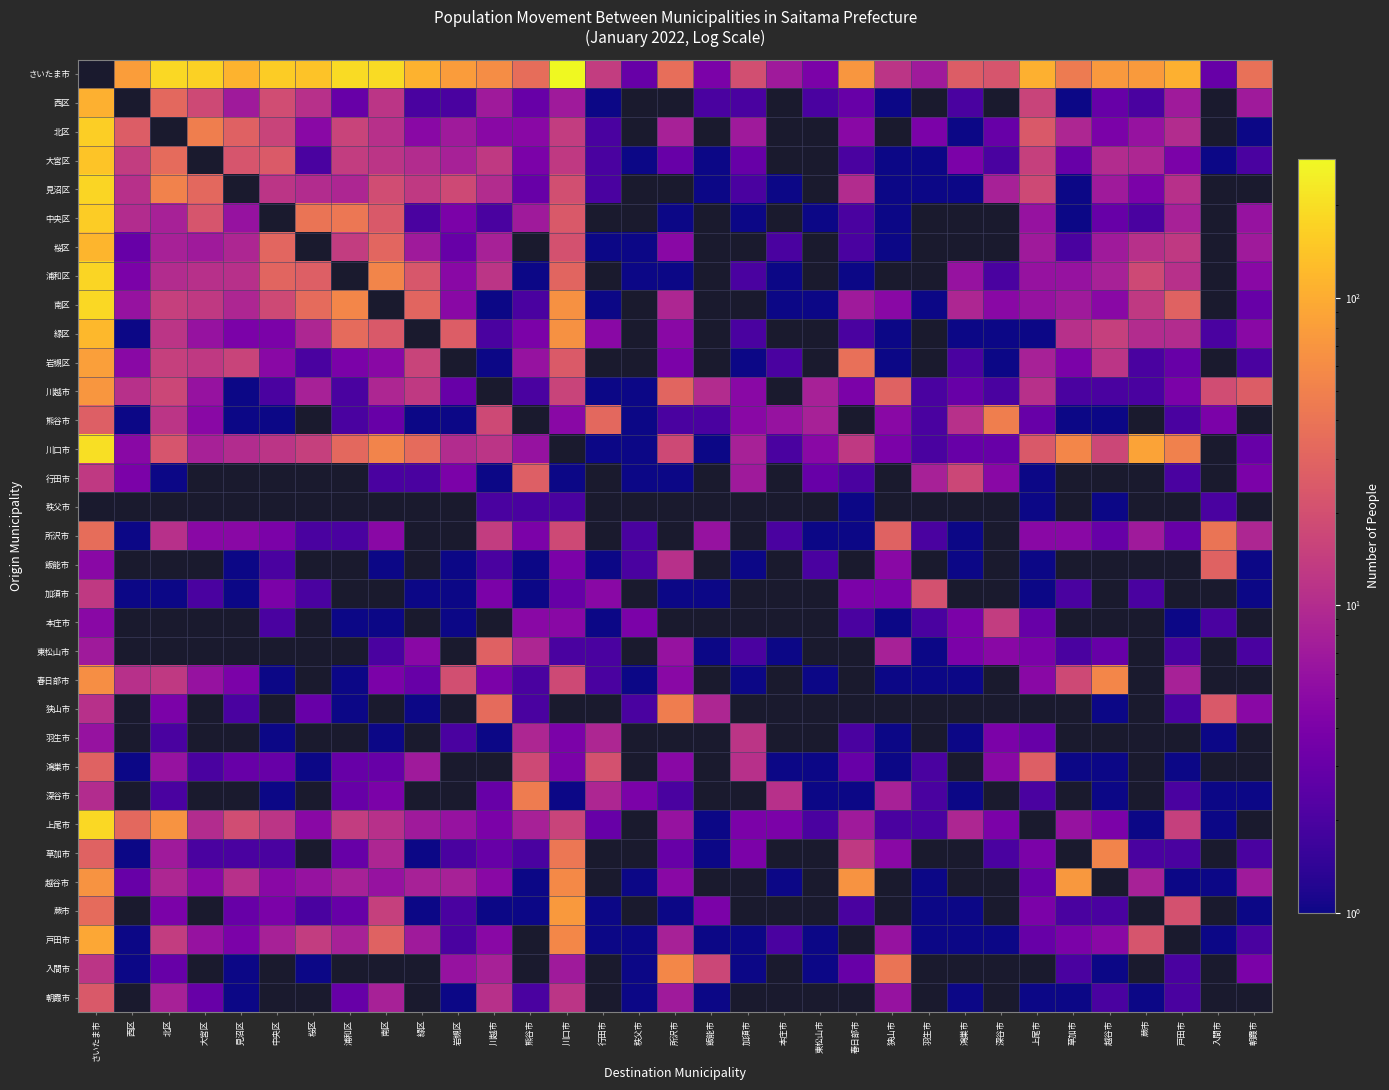

Which category has the highest value across all series?

川口市